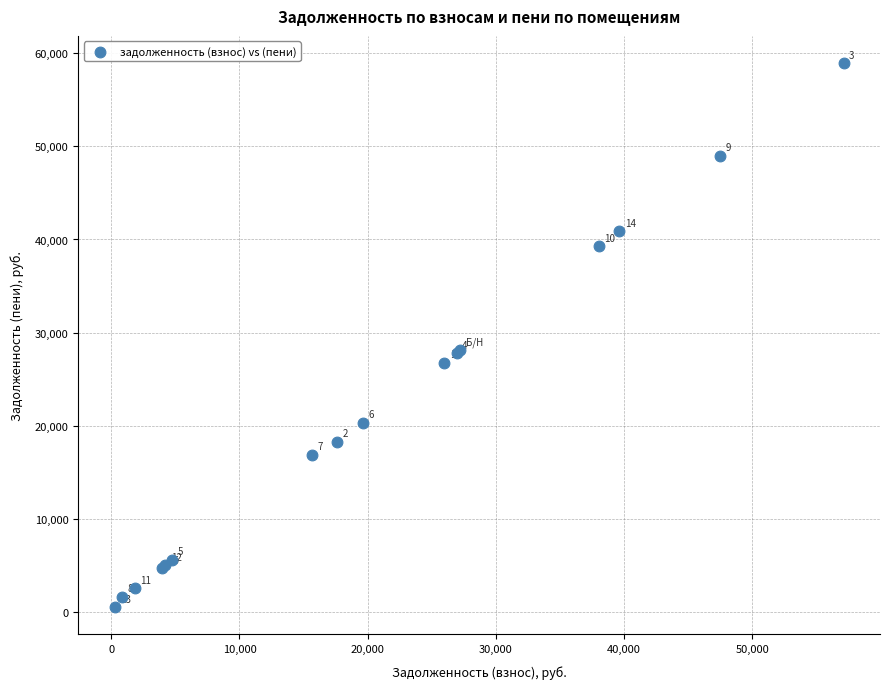

What Y value in the scatter plot is closest to 29730?

28087.6